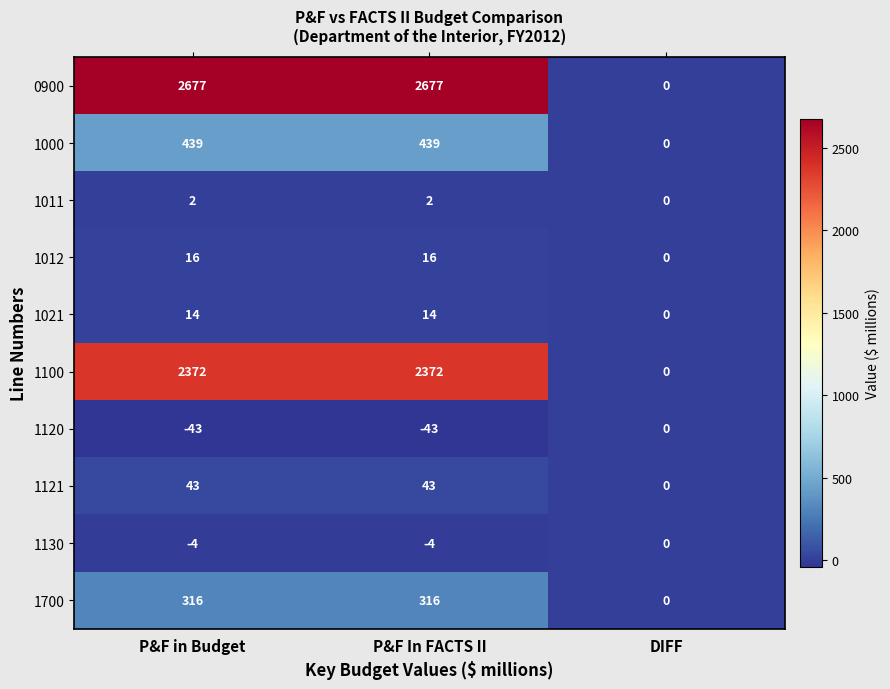

Is the value of 1130 at P&F in Budget greater than the value of 1000 at P&F in Budget?

No